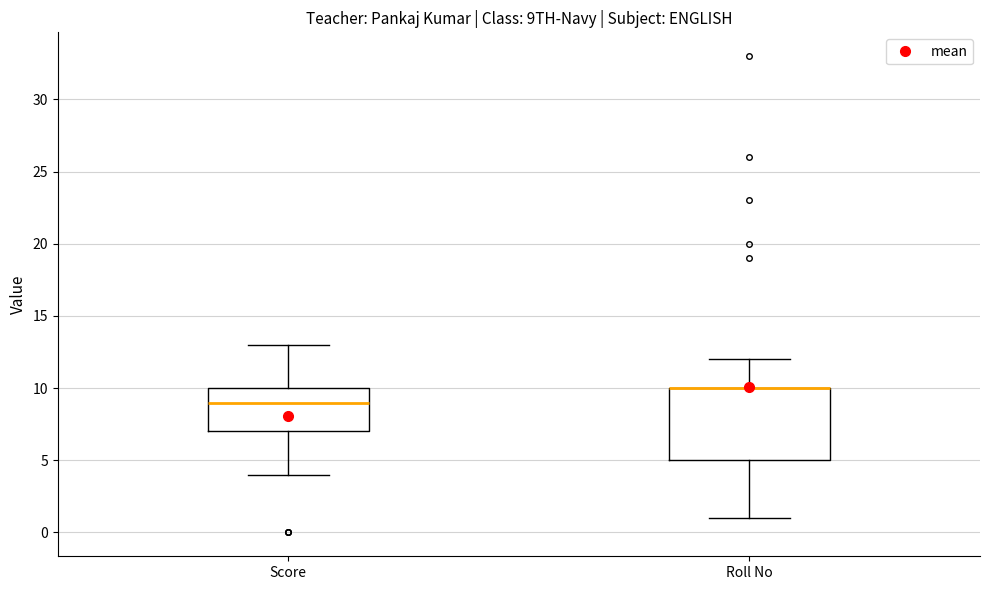

Reading left to right, transcribe this box plot: for each box, give where its median line is, the range the box spans, and where its two whiskers end, as read against the y-axis. The values are not printed on the chart, so give them approximately, as read against the axis.

Score: median 9, box 7 to 10, whiskers 4 to 13
Roll No: median 10 (drawn on the box's upper edge), box 5 to 10, whiskers 1 to 12